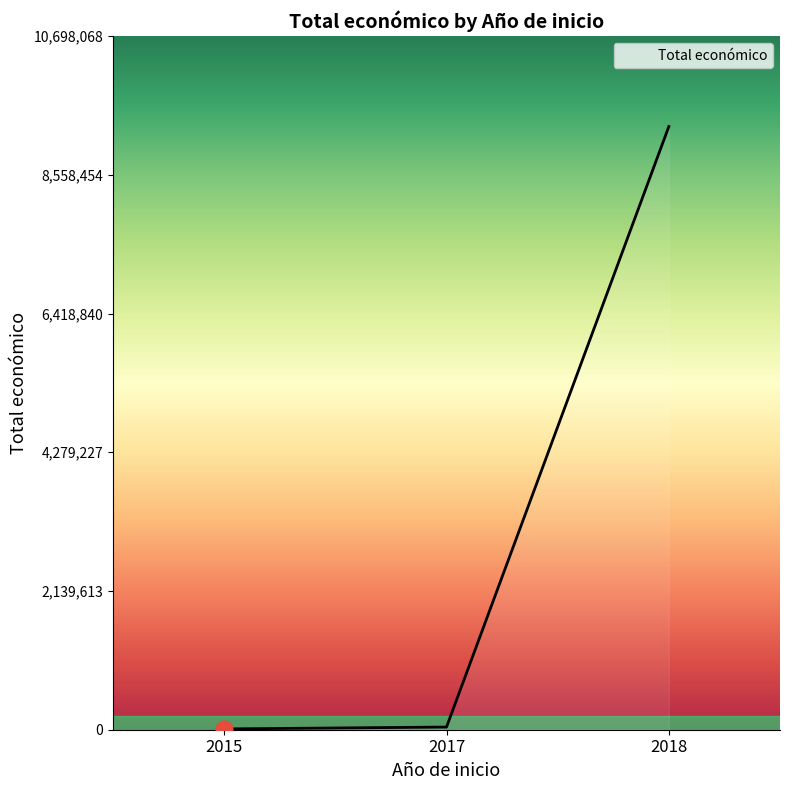

Is it true that the value at 2018 is 909095?

False